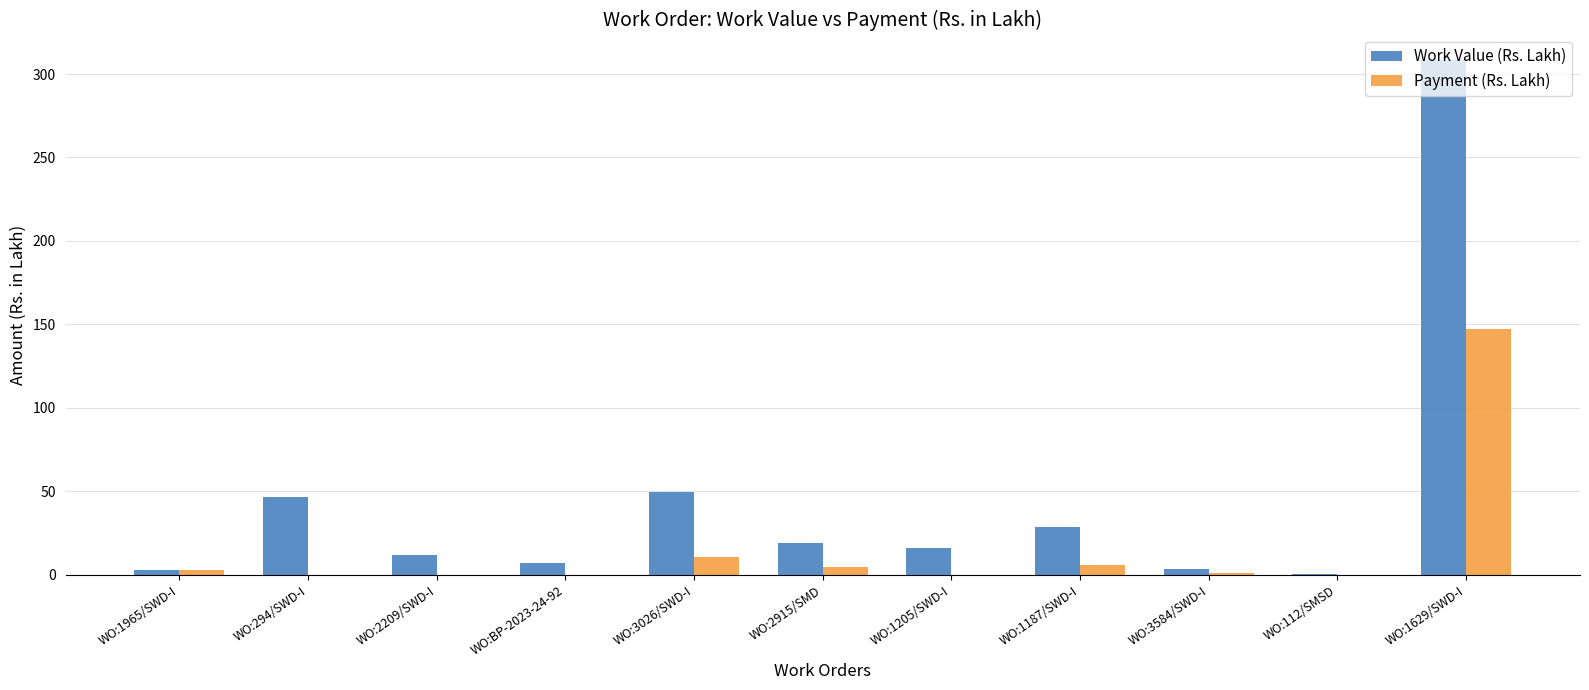

At which label is Payment (Rs. Lakh) closest to 73?

WO:3026/SWD-I